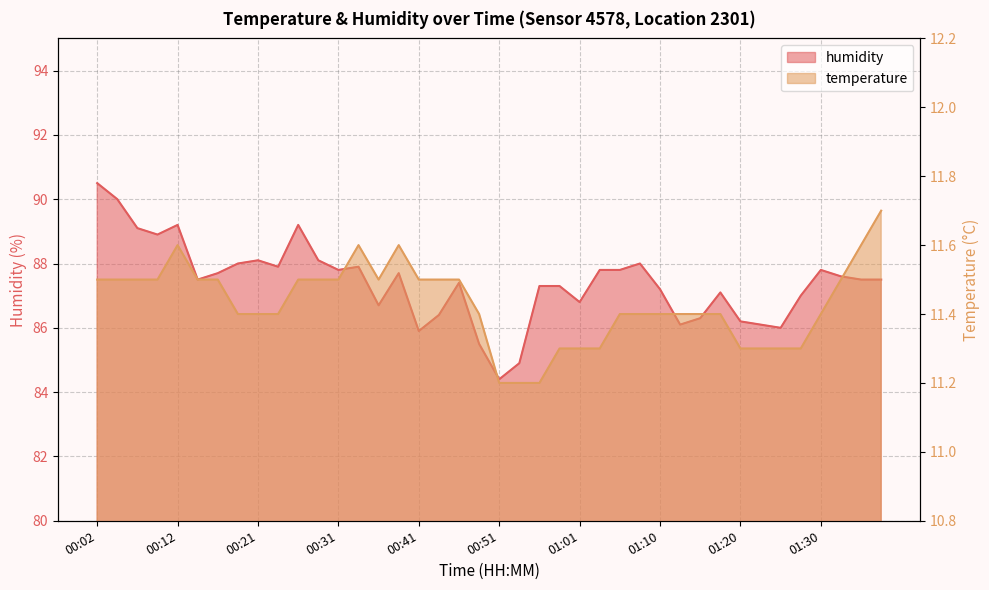

How many lines are shown in the chart?

2